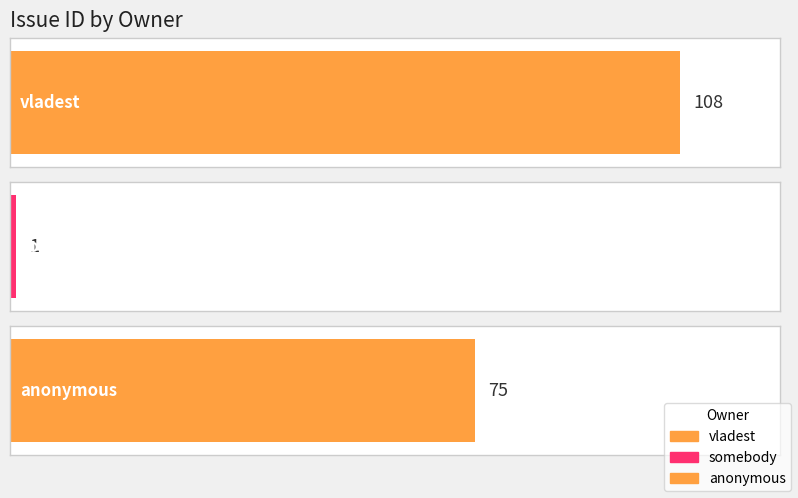

Which label corresponds to the smallest value in the chart?

somebody